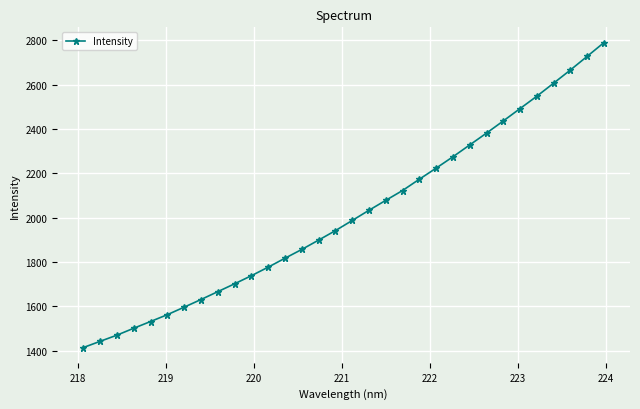

What is the greatest value displayed?

2788.9